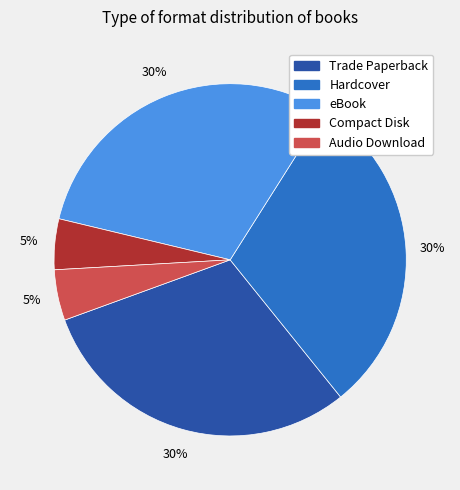

To the nearest percent, what is the combined percentage of Hardcover and Compact Disk?

35%